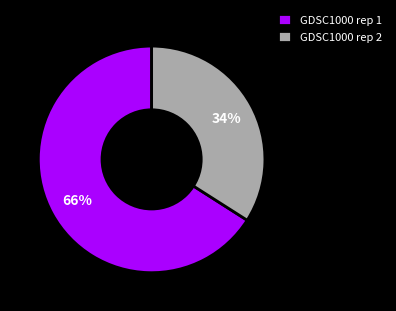

Which category has the smallest portion of the pie?

GDSC1000 rep 2